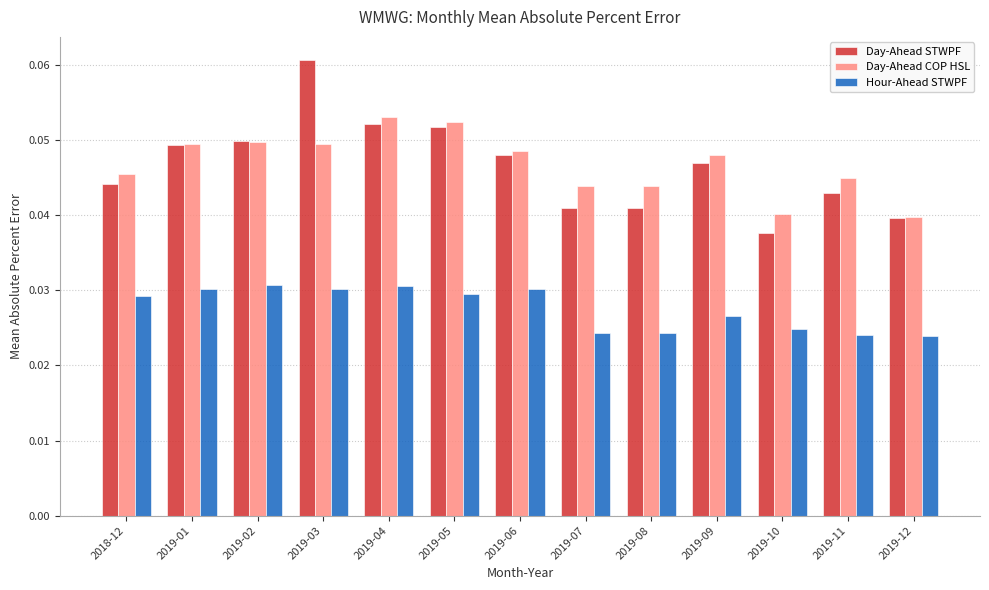

At which label does Day-Ahead STWPF reach its peak?

2019-03